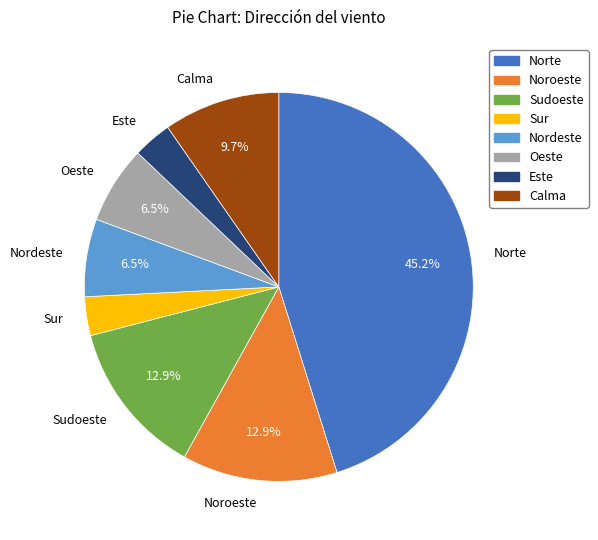

How many slices are in this pie chart?

8